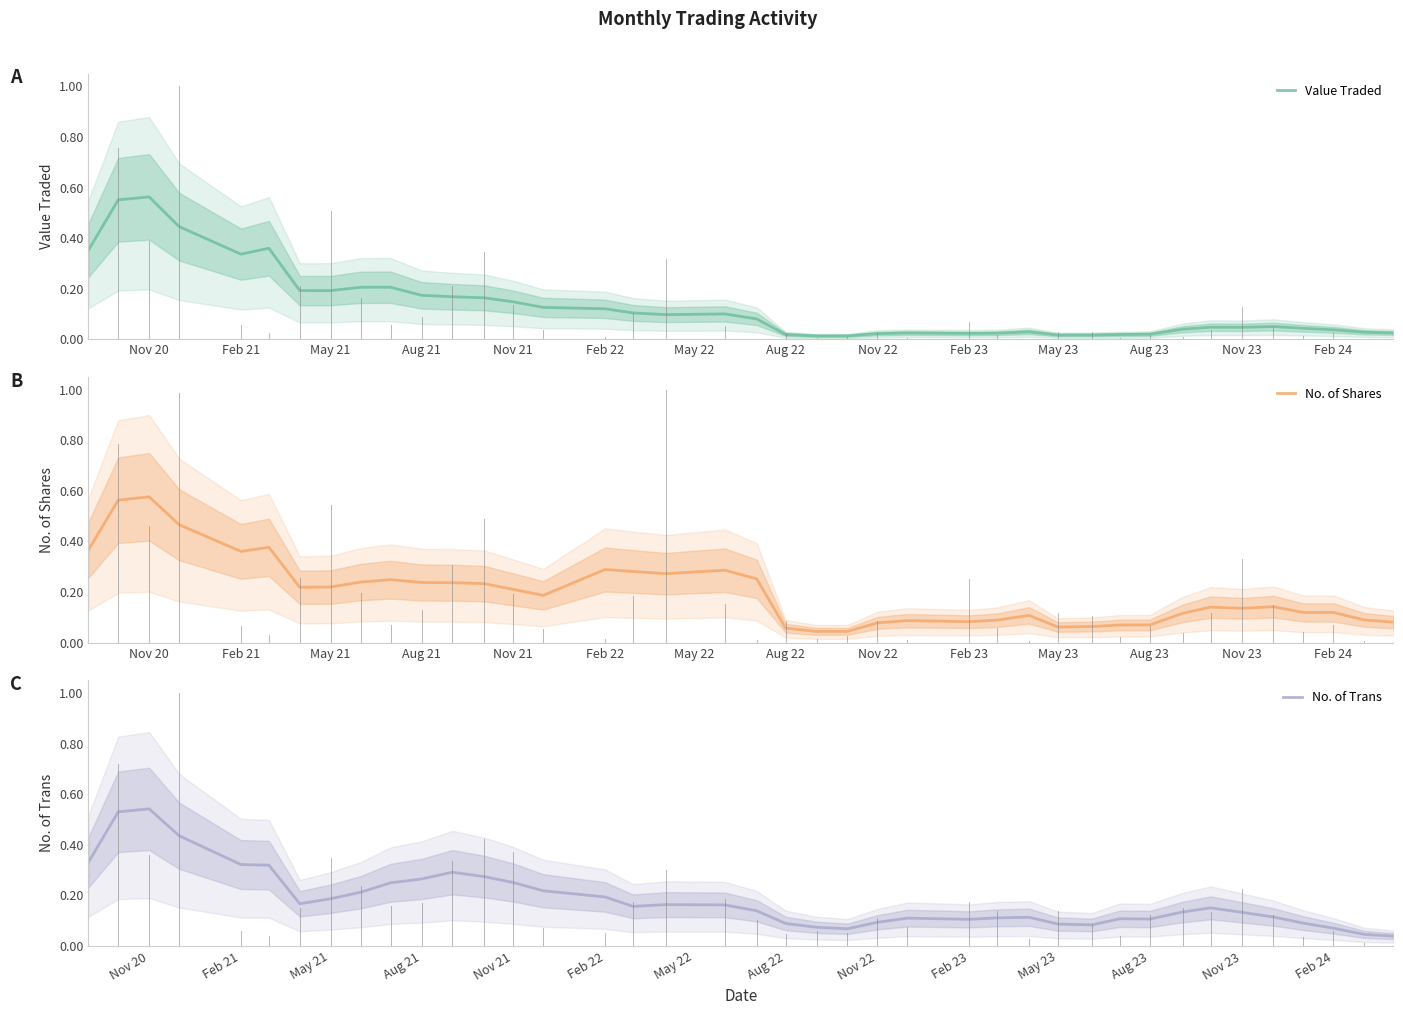

Does the chart have visible grid lines?

No